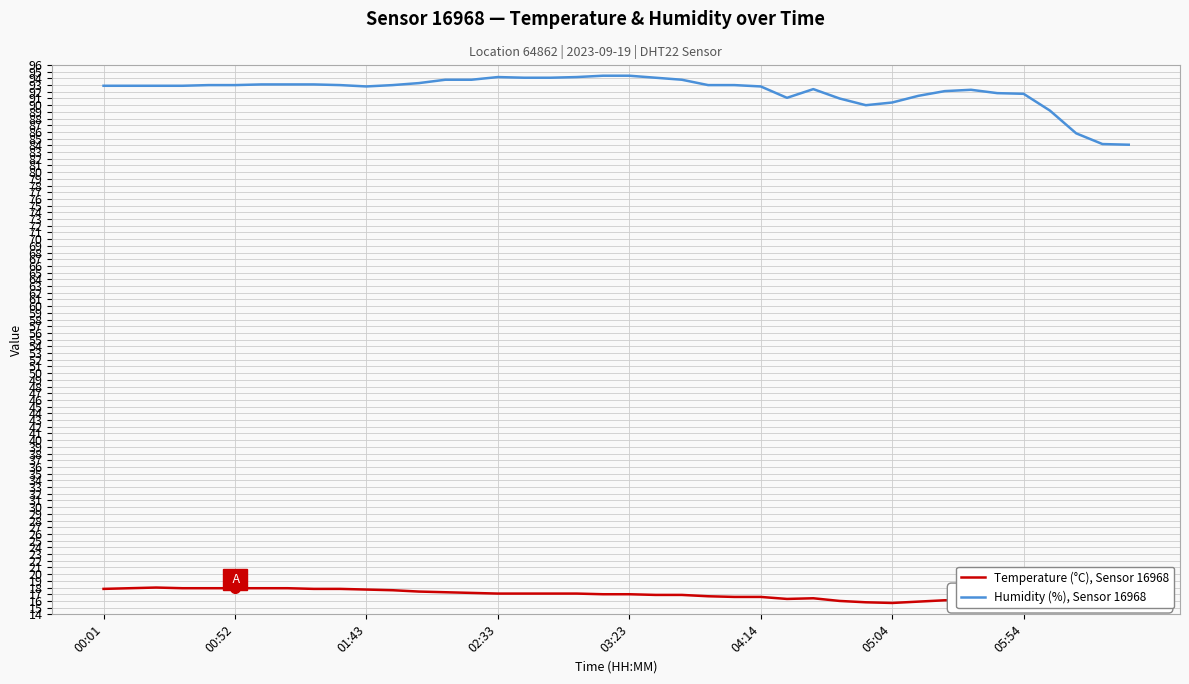

Rank the series by their average value, from highest to lowest.

Humidity (%), Sensor 16968, Temperature (°C), Sensor 16968